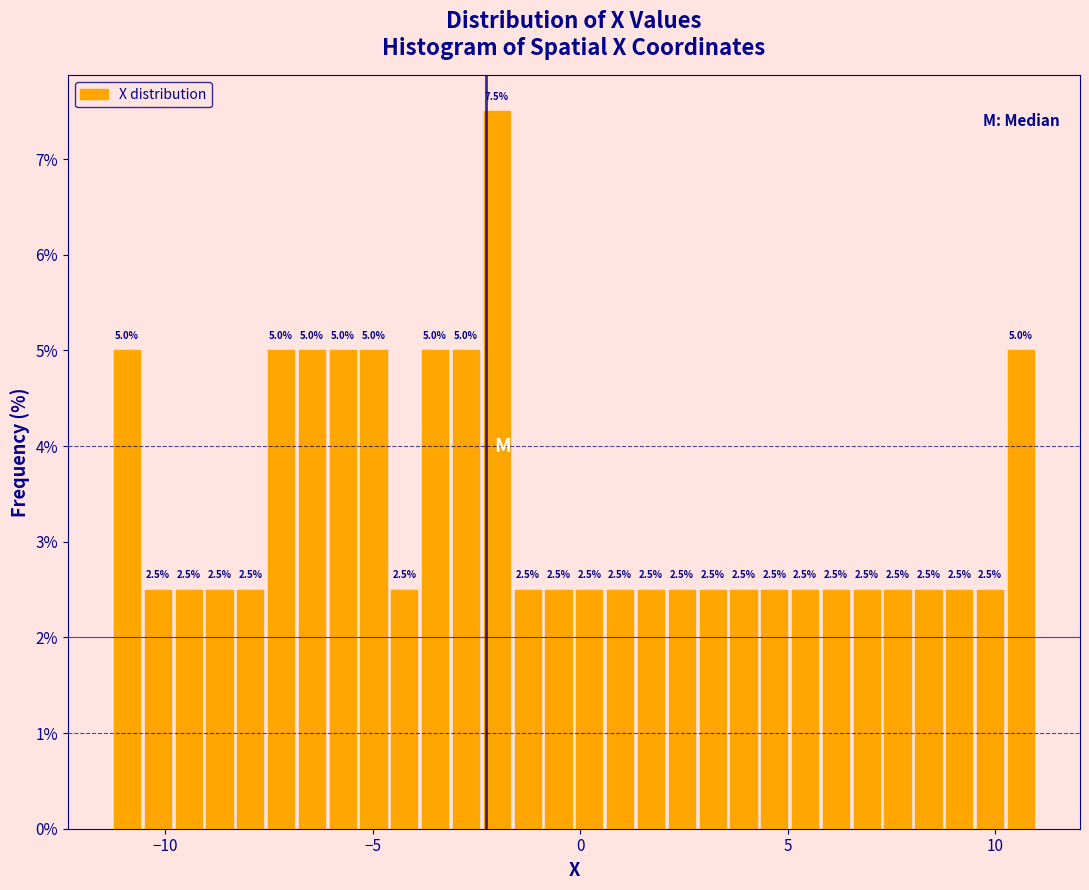

Read against the x-axis, roughly where is the centre of the tallest bar?

-2.0